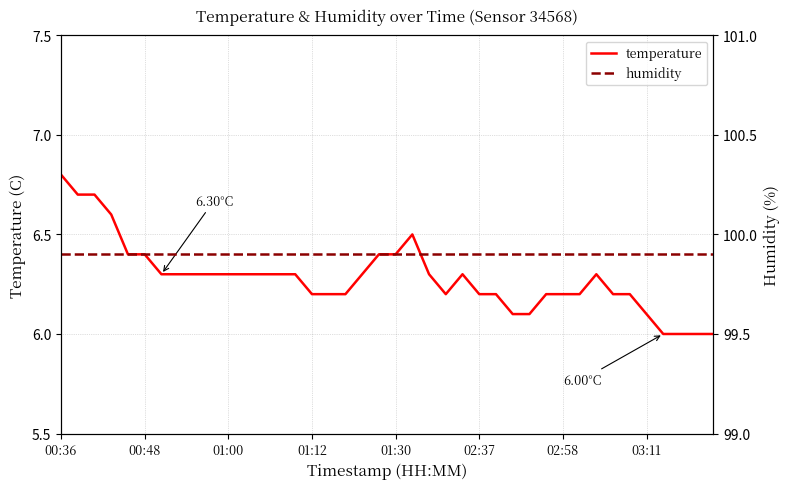

The humidity series shows 99.9 at 01:30. True or false?

True